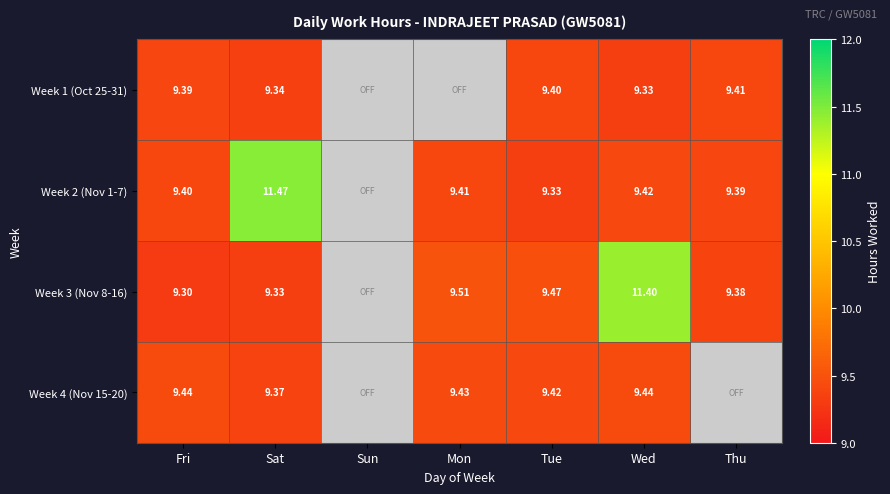

Is it true that Week 1 (Oct 25-31) equals 9.3 at Sat?

True